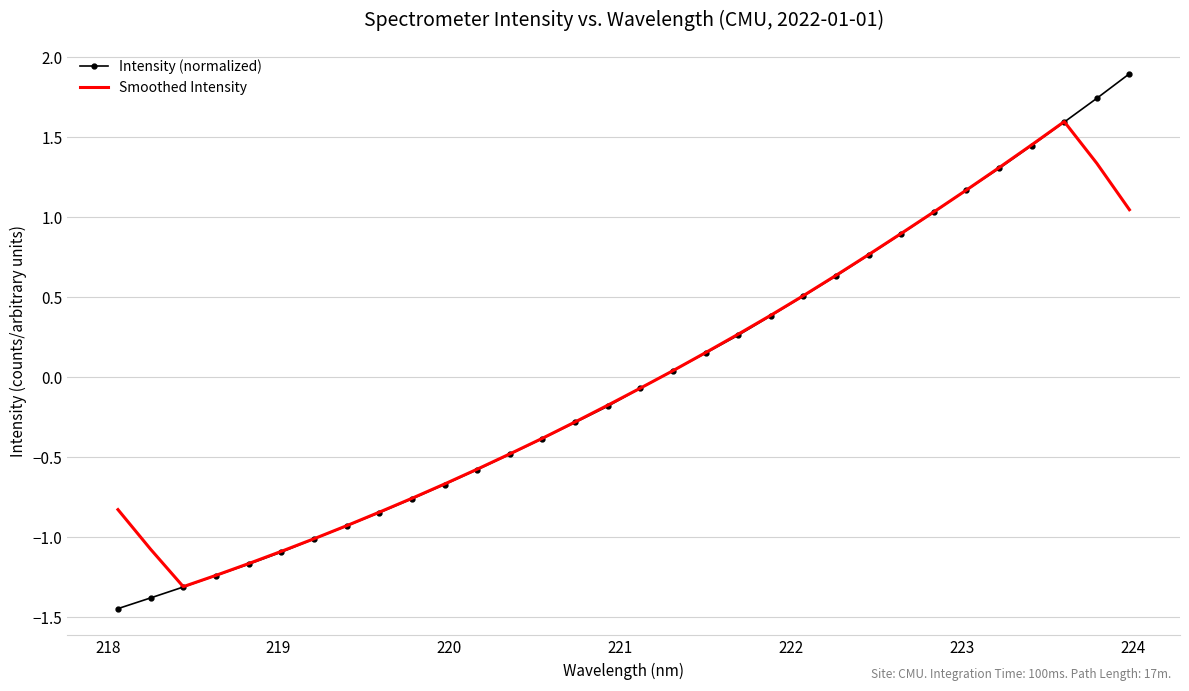

What is the sum of all Smoothed Intensity values?

-0.3